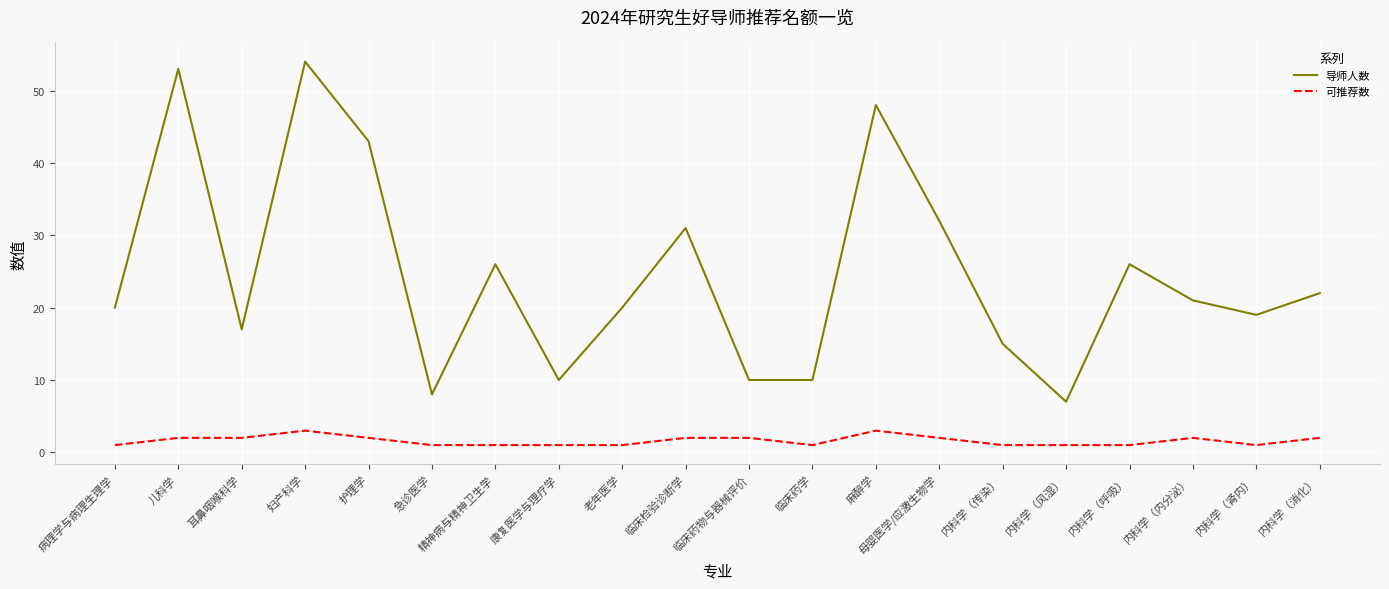

Which series changed the most between 病理学与病理生理学 and 内科学（消化）?

导师人数